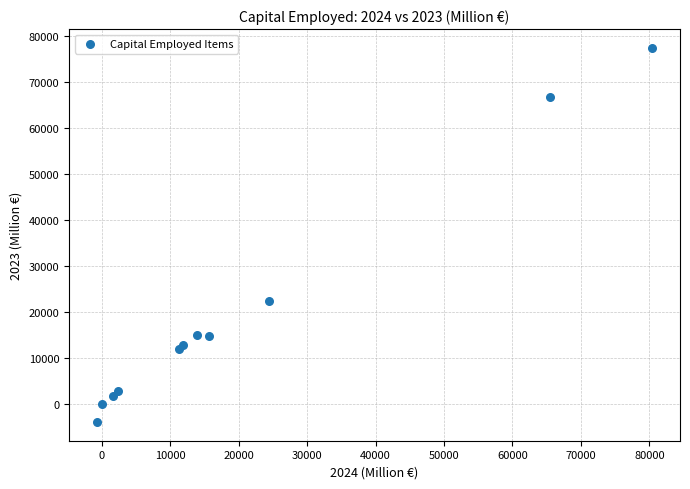

What Y value in the scatter plot is closest to 36718?

22425